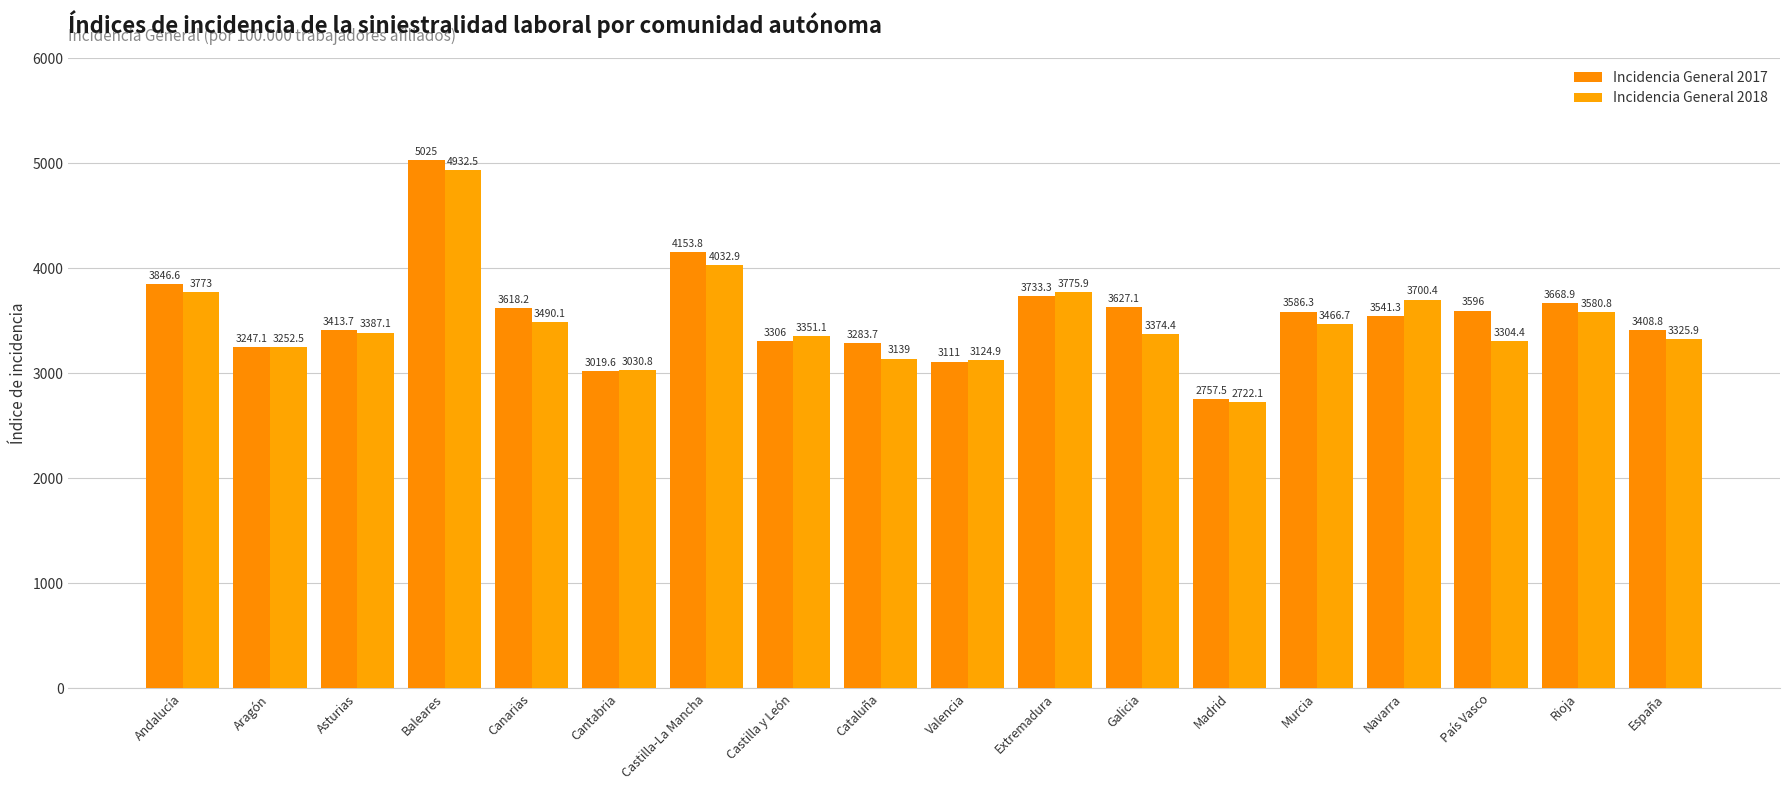

Which has a higher value, España or Baleares?

Baleares